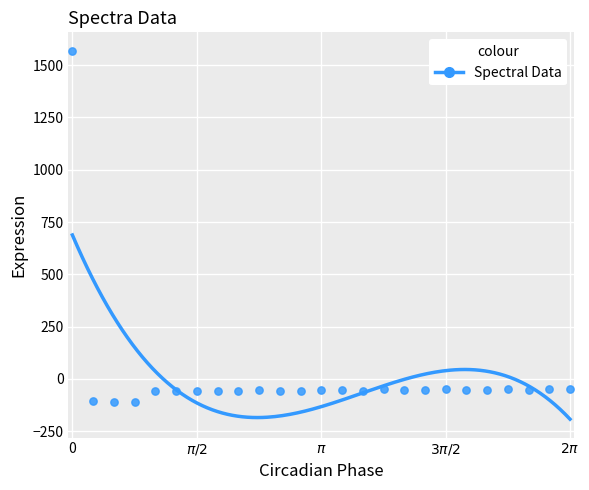

What is the range of Y values (max minus min)?

1681.7